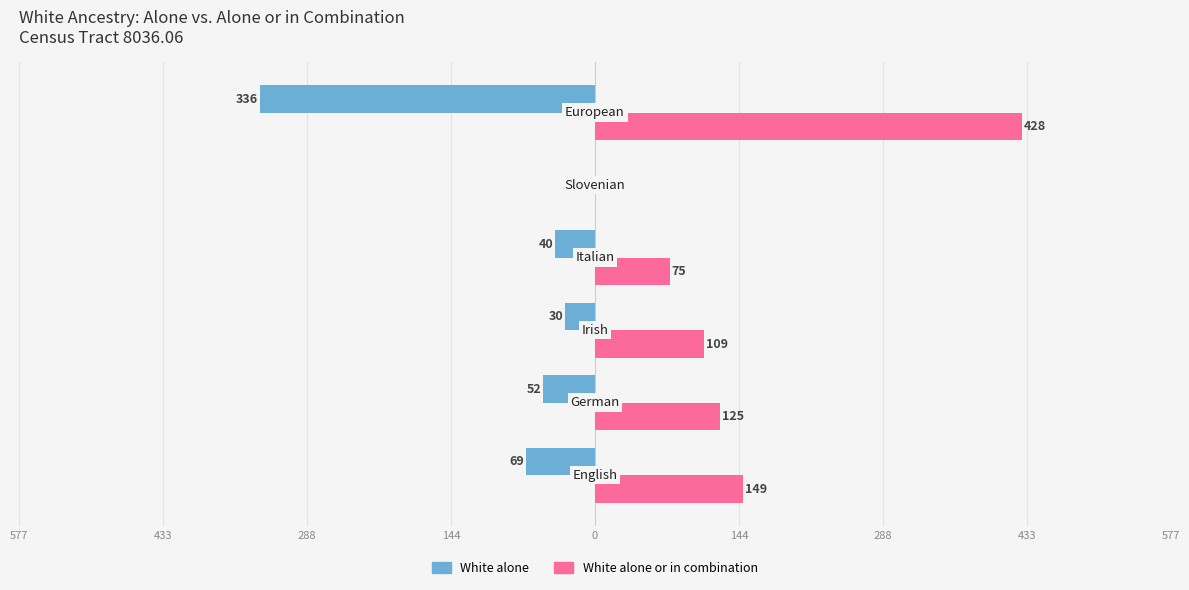

List the series in order of their overall mean, lowest first.

White alone, White alone or in combination